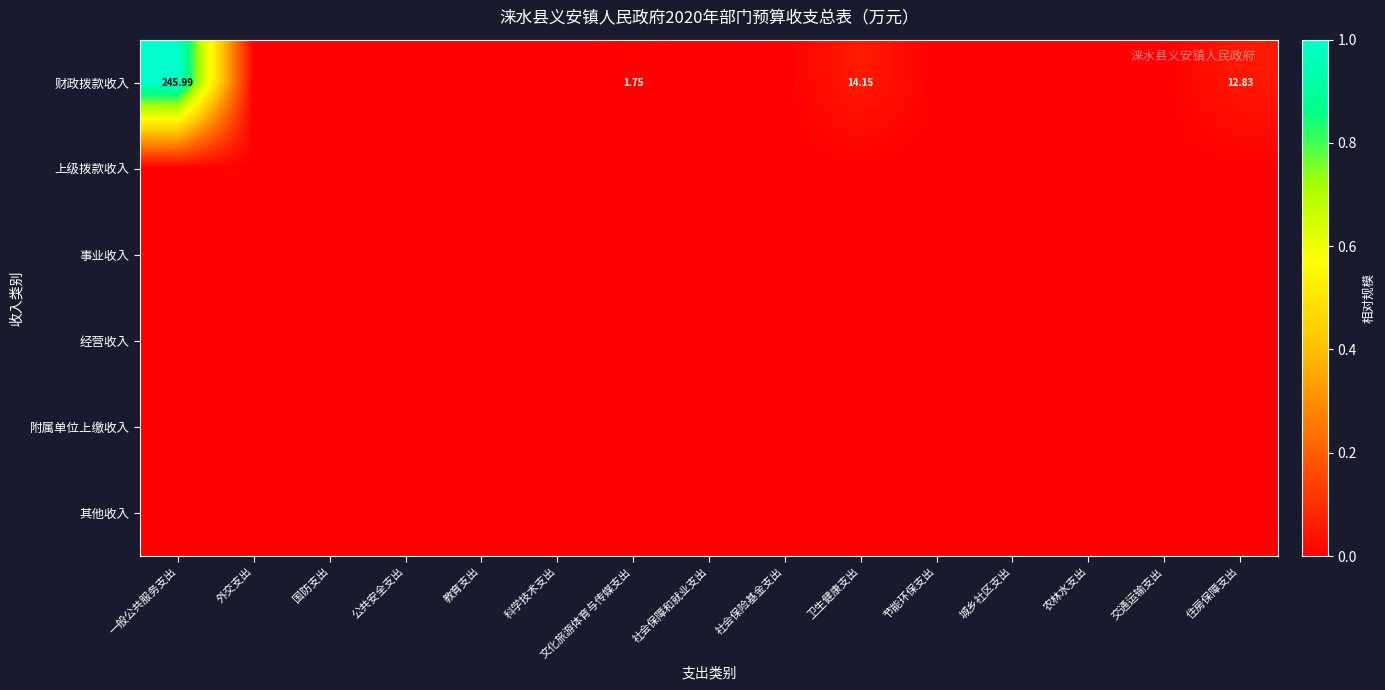

What is the greatest value displayed?

1.0